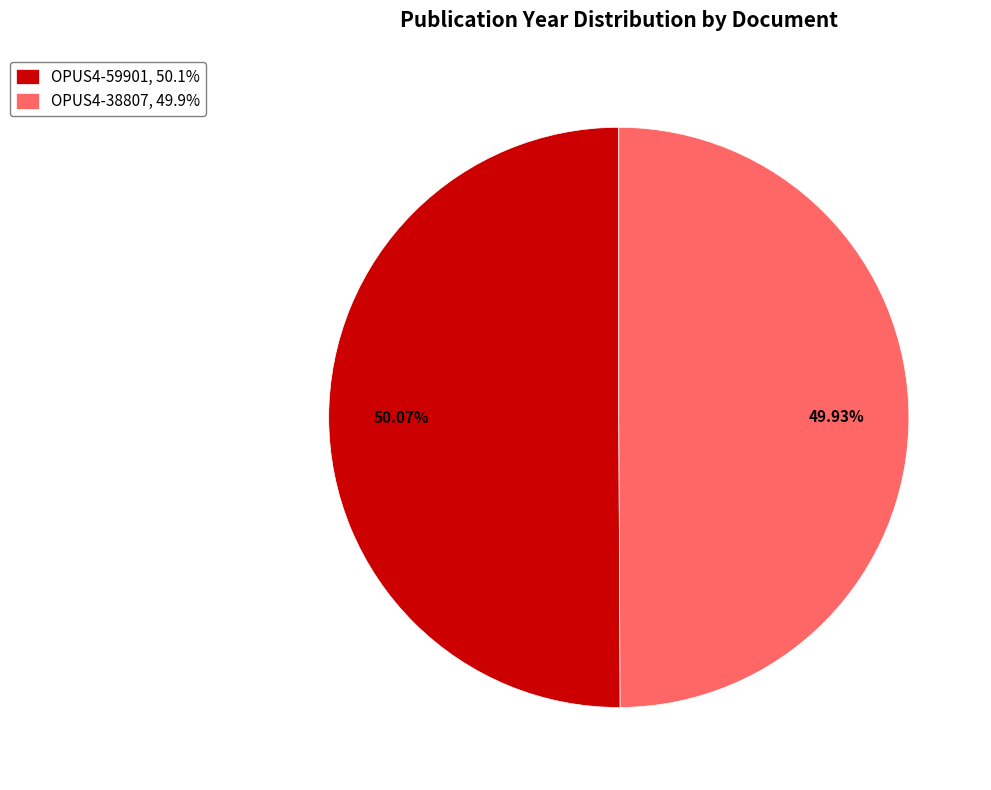

To the nearest percent, what portion does OPUS4-59901 represent?

50%